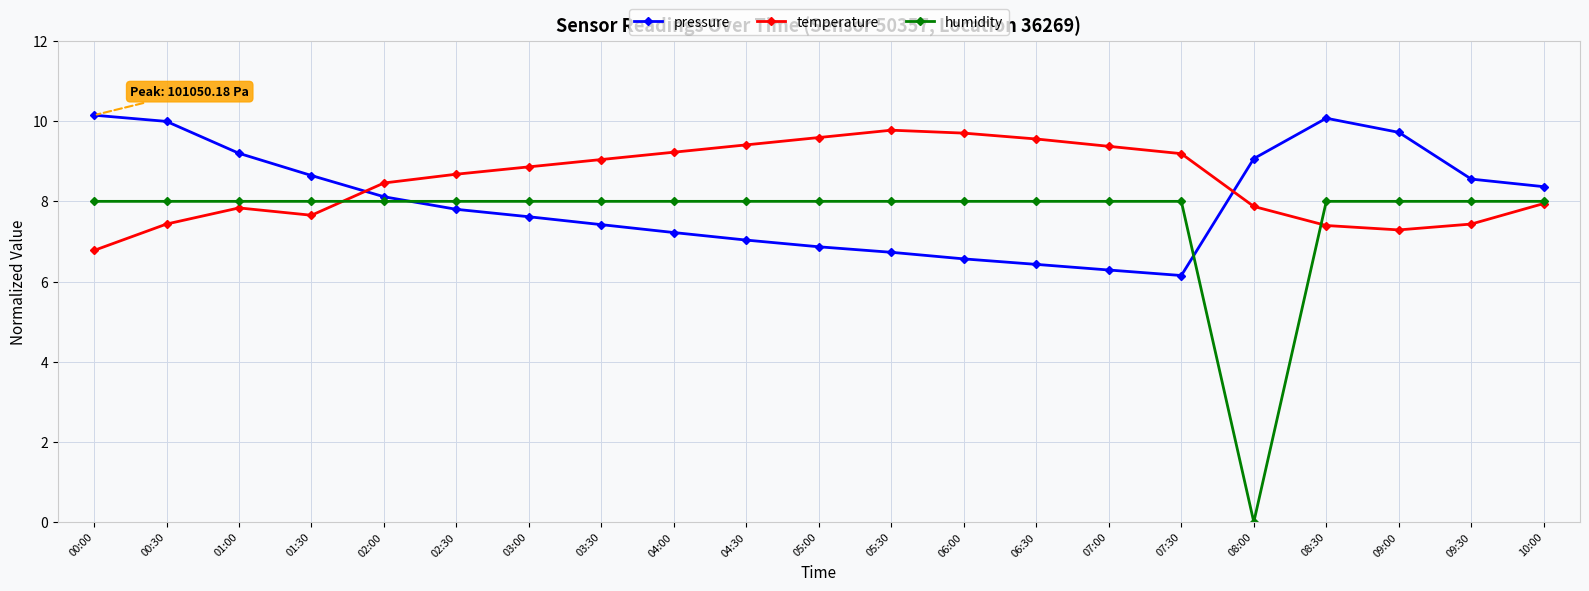

In pressure, how many points are lower than both neighbors (excluding endpoints)?

1